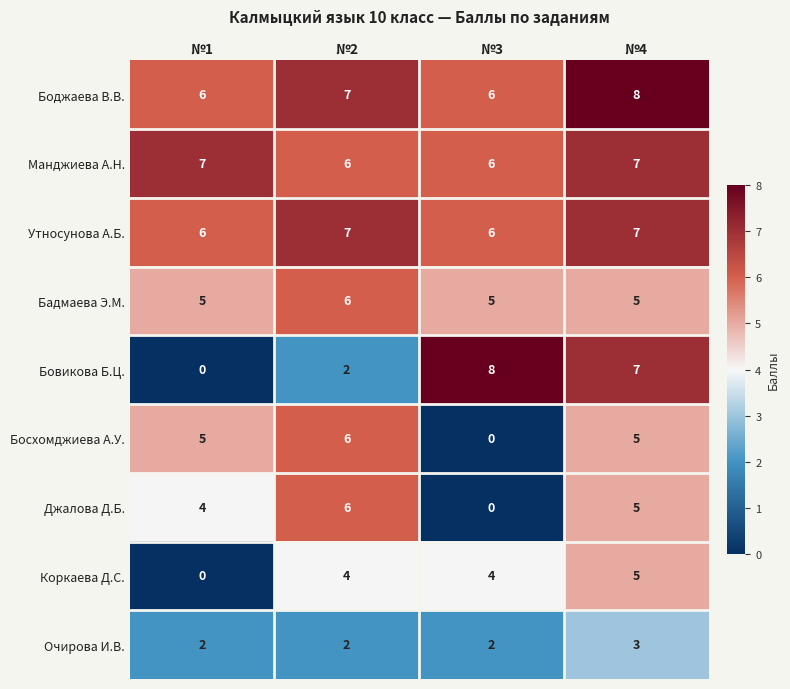

Read the Манджиева А.Н. value at №3.

6